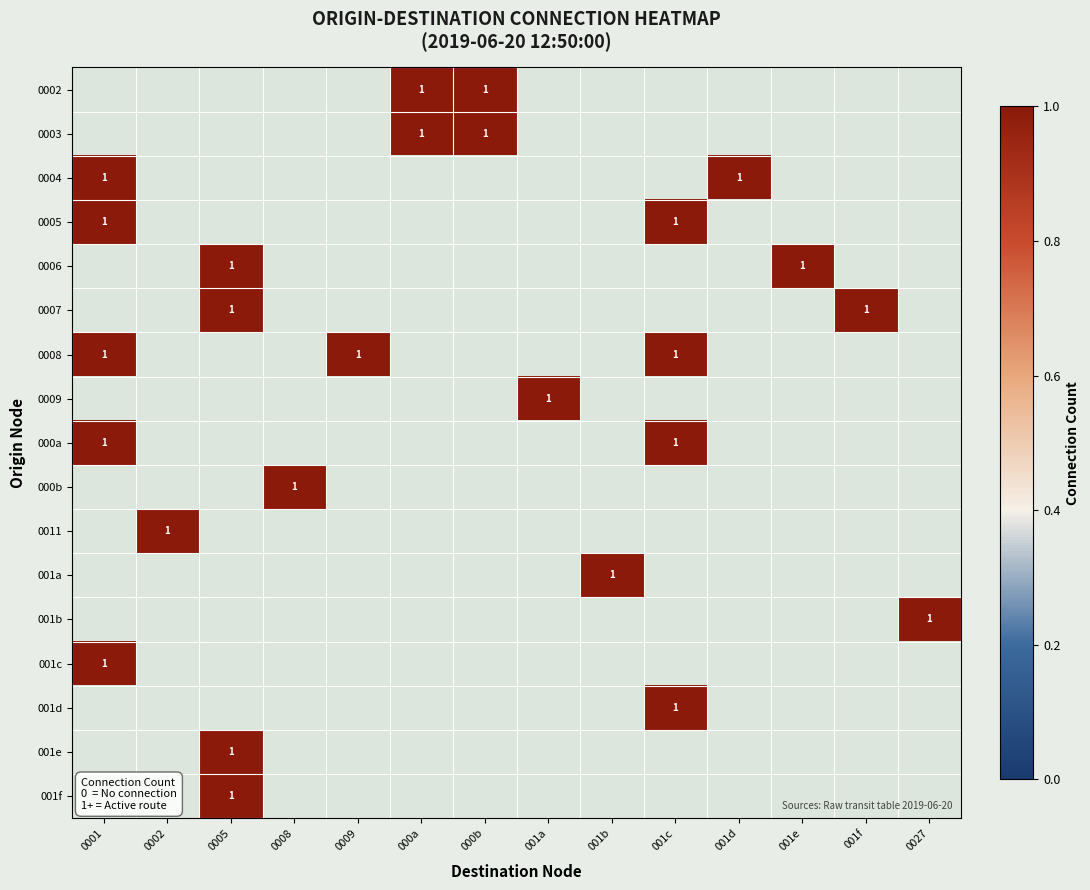

How many distinct data groups are displayed?

17